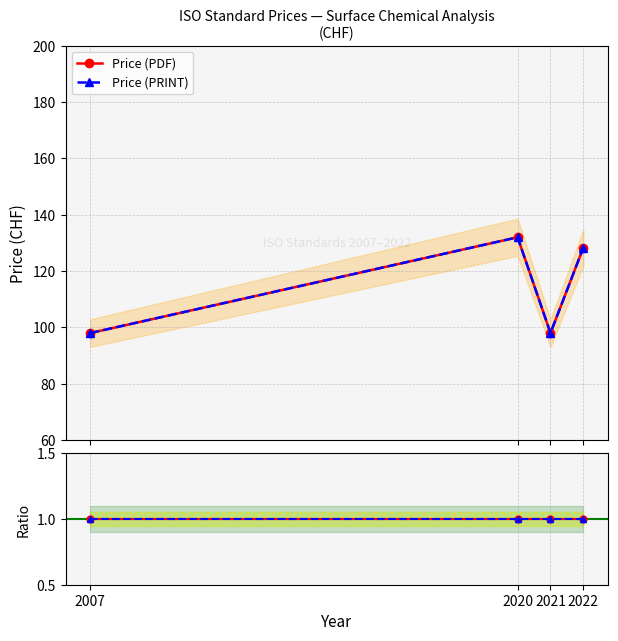

Which category has the lowest value in the PDF / PRINT series?

2007